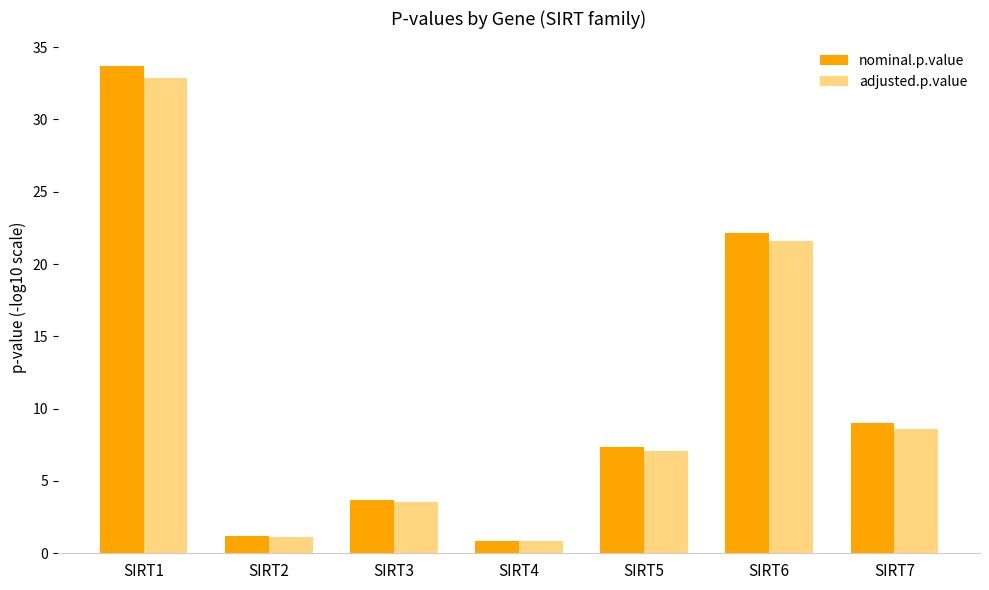

The nominal.p.value series shows 1.2 at SIRT2. True or false?

True